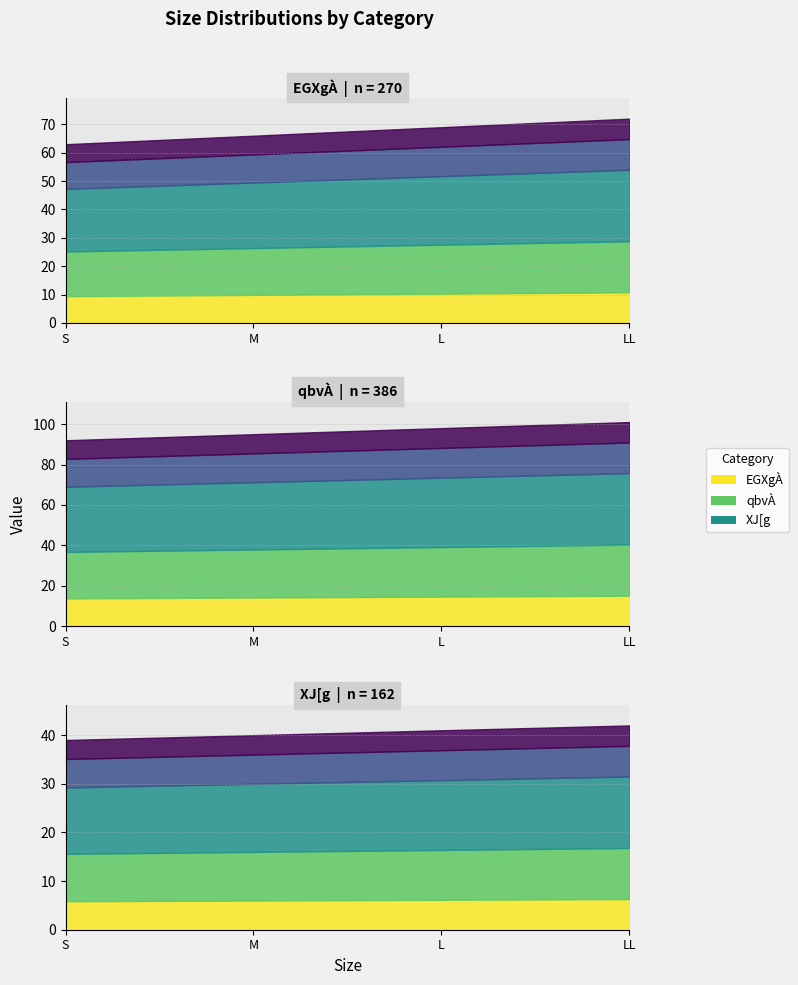

How many XJ[g values are between 40 and 42?

3